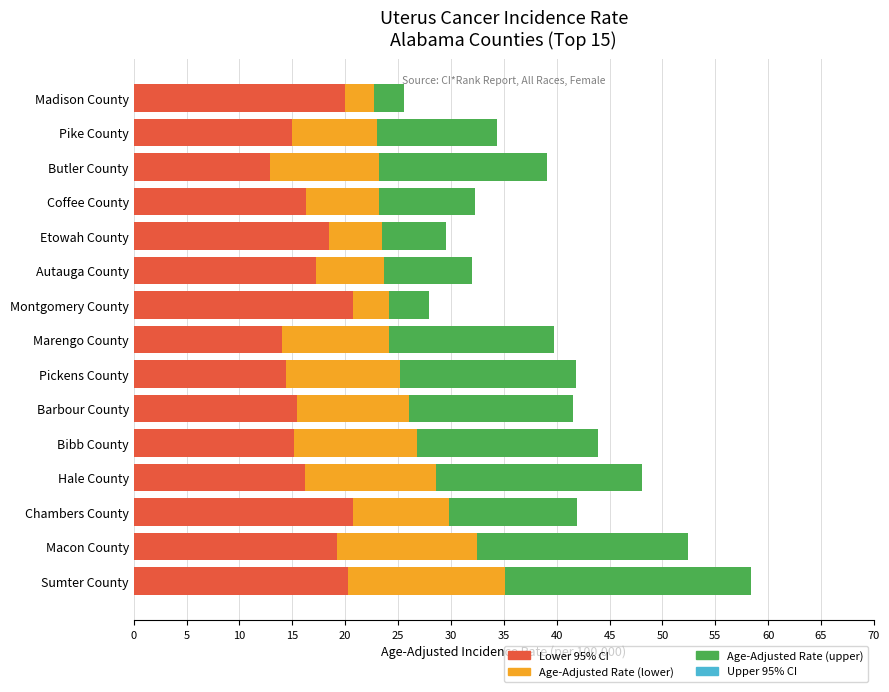

What is the total value across all series at Madison County?

25.6